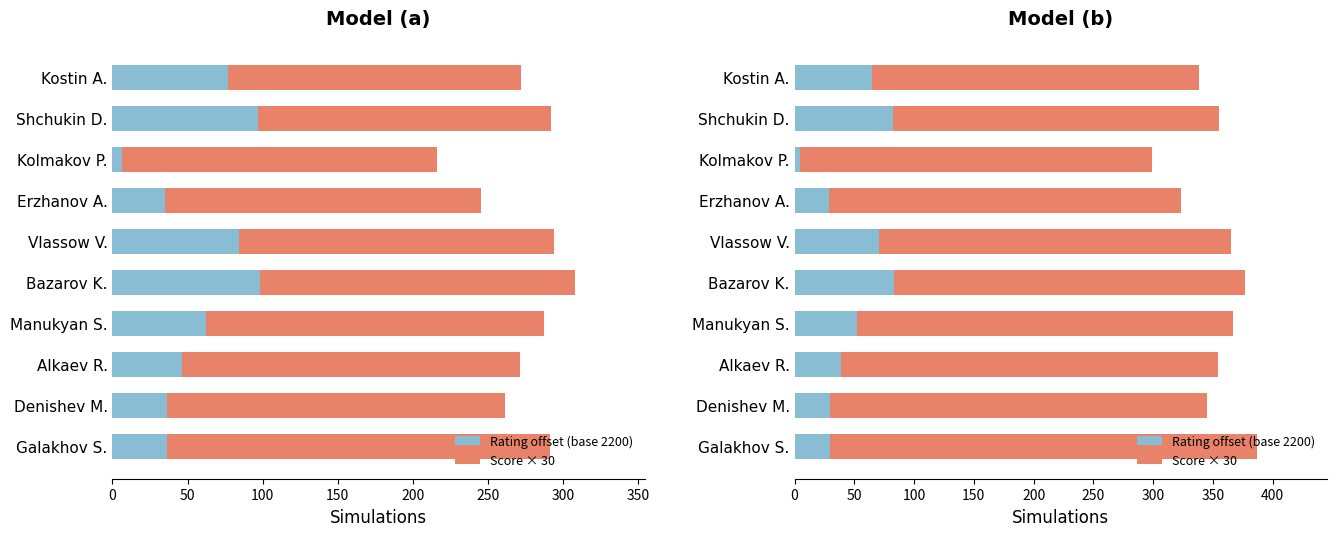

What is the difference between the second highest and minimum values in the Score × 30 series?

42